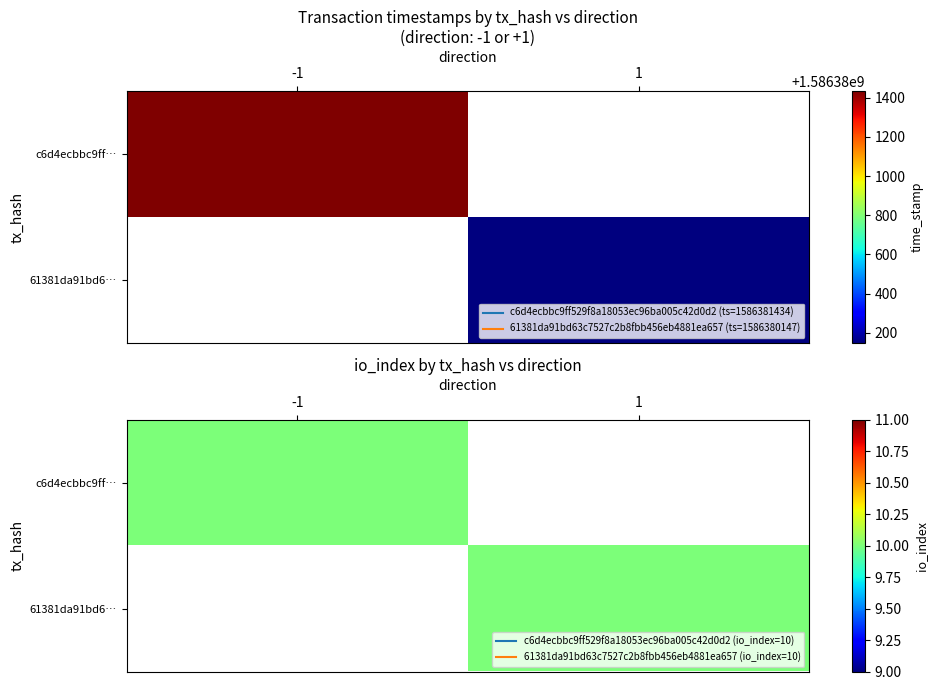

Reading left to right, list all the values displayed in this chart.

c6d4ecbbc9ff529f8a18053ec96ba005c42d0d2: 0=-1	1=1586381434
61381da91bd63c7527c2b8fbb456eb4881ea657: 0=1	1=1586380147